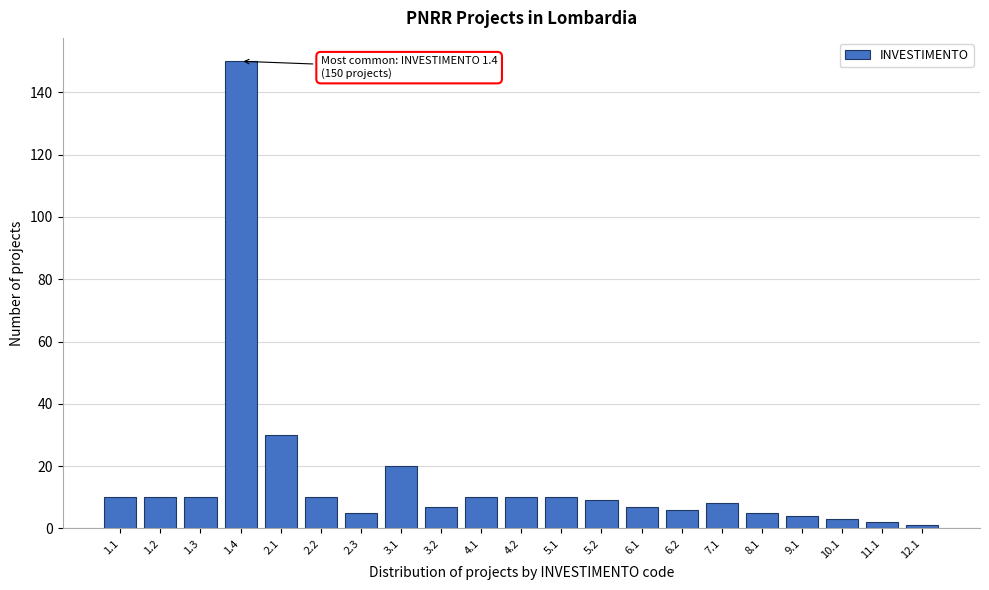

Reading left to right, extract all data points from this chart.

10	10	10	150	30	10	5	20	7	10	10	10	9	7	6	8	5	4	3	2	1